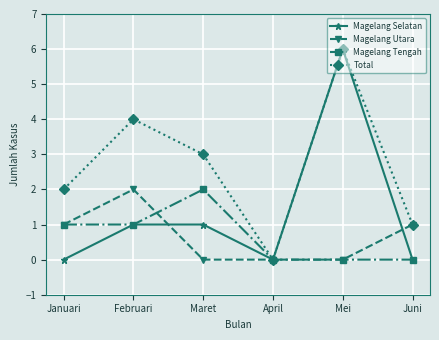

What is the difference between the second highest and minimum values in the Total series?

4